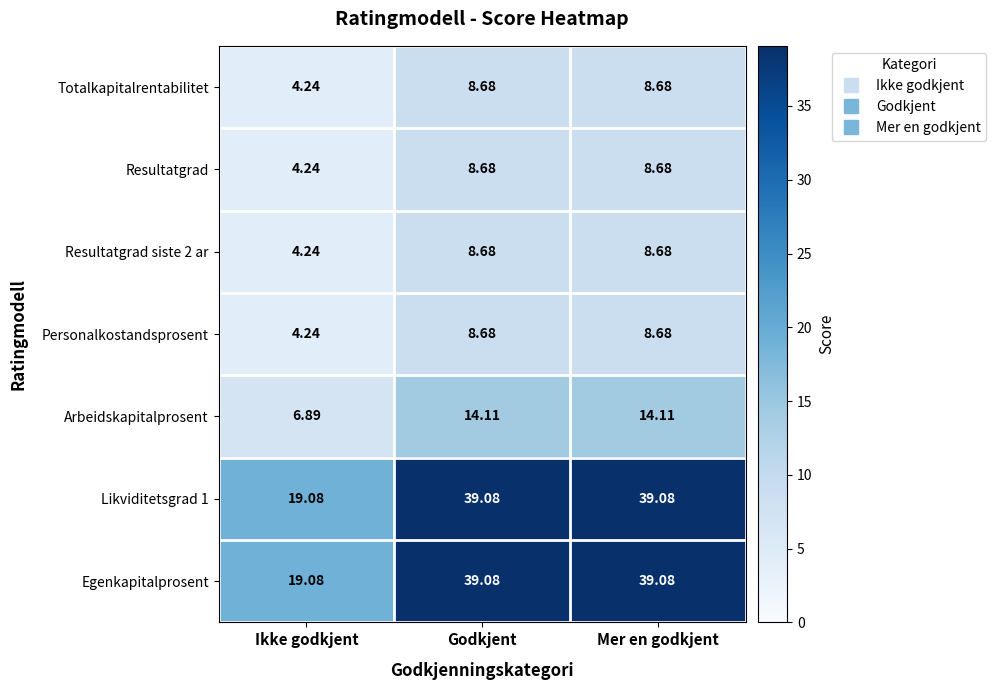

Is the value of Resultatgrad at Mer en godkjent greater than the value of Egenkapitalprosent at Ikke godkjent?

No